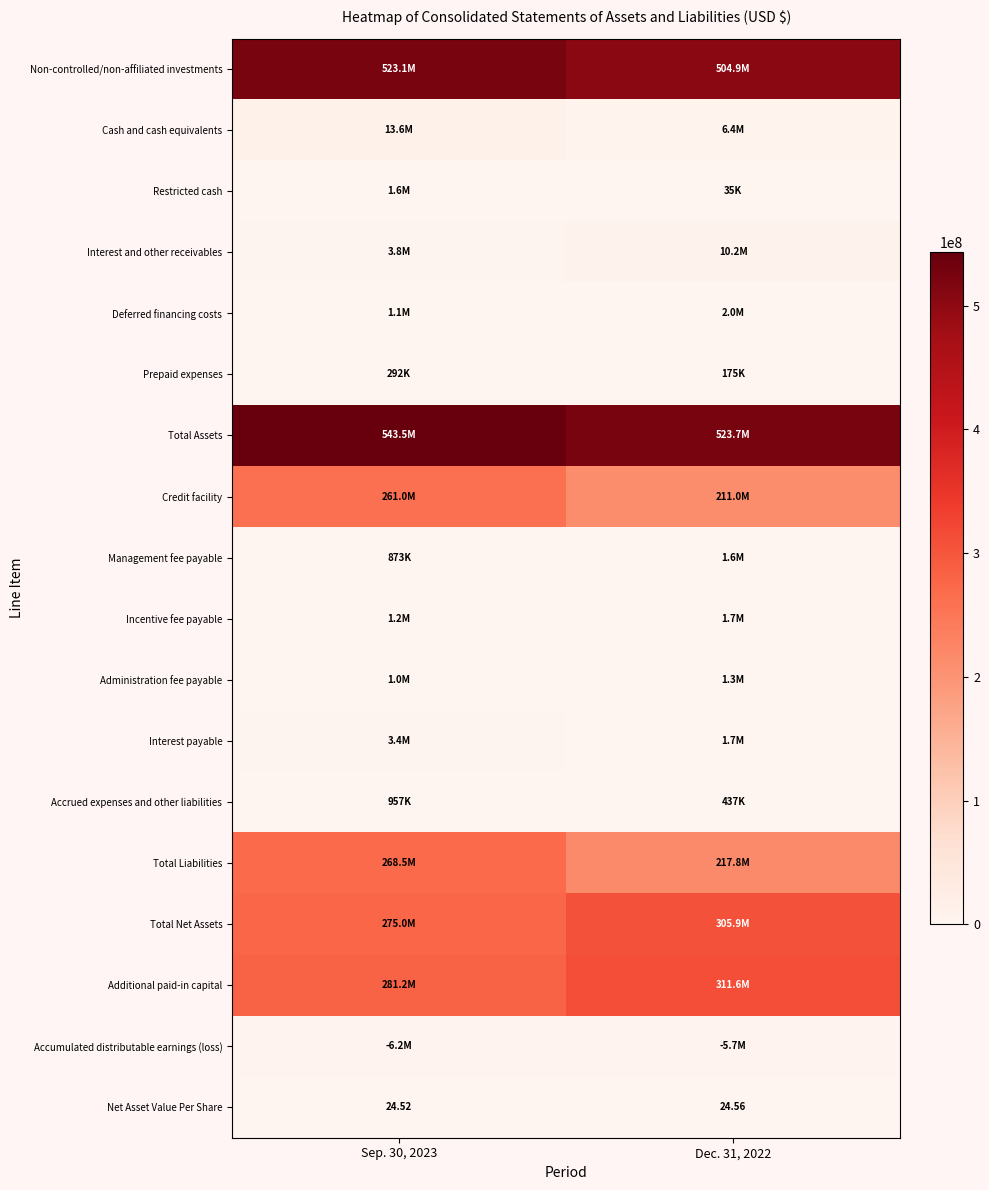

What is the average value of the Accrued expenses and other liabilities series?

696761.0